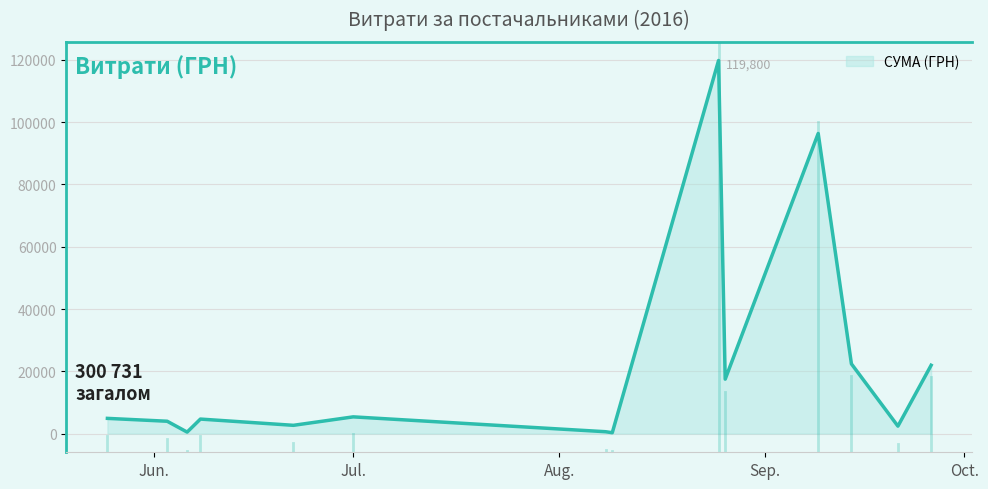

What is the greatest value displayed?

119800.0